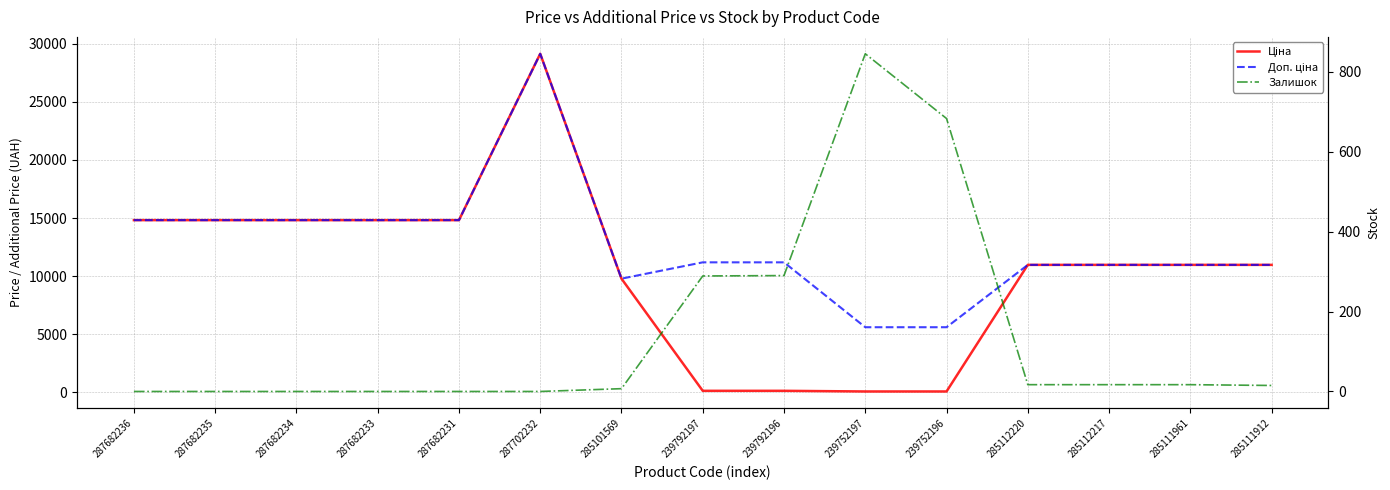

Is the value of Ціна at 239792197 greater than the value of Залишок at 285111961?

Yes